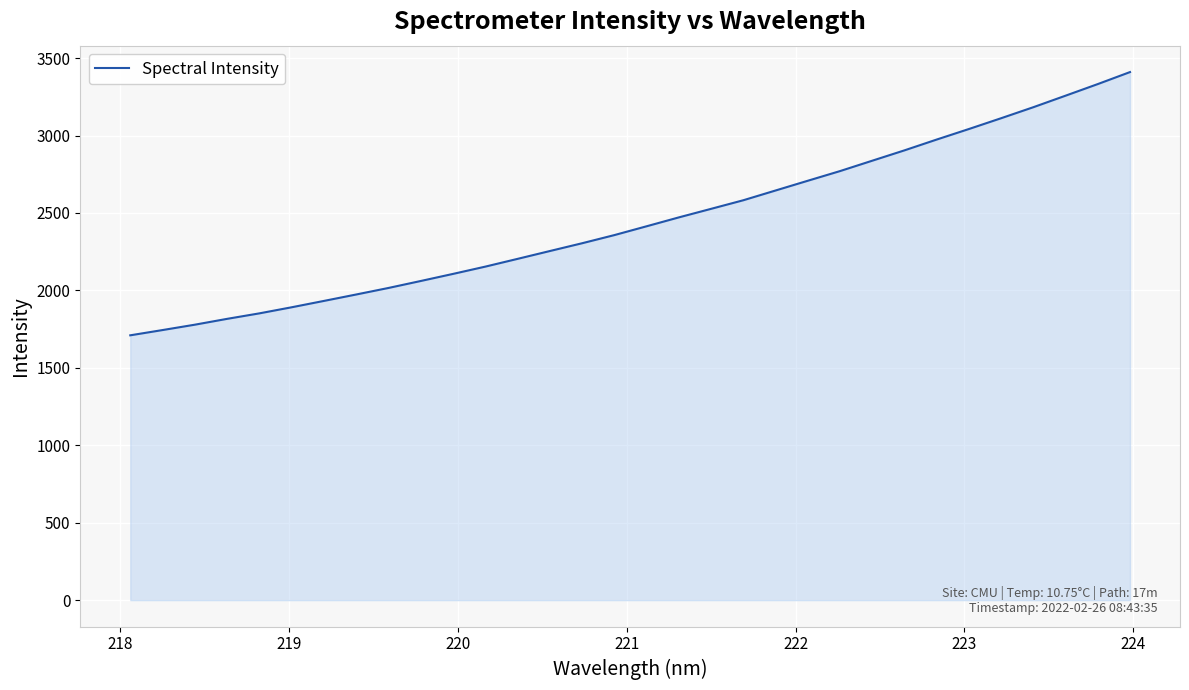

What is the difference between the maximum and minimum values?

1699.6